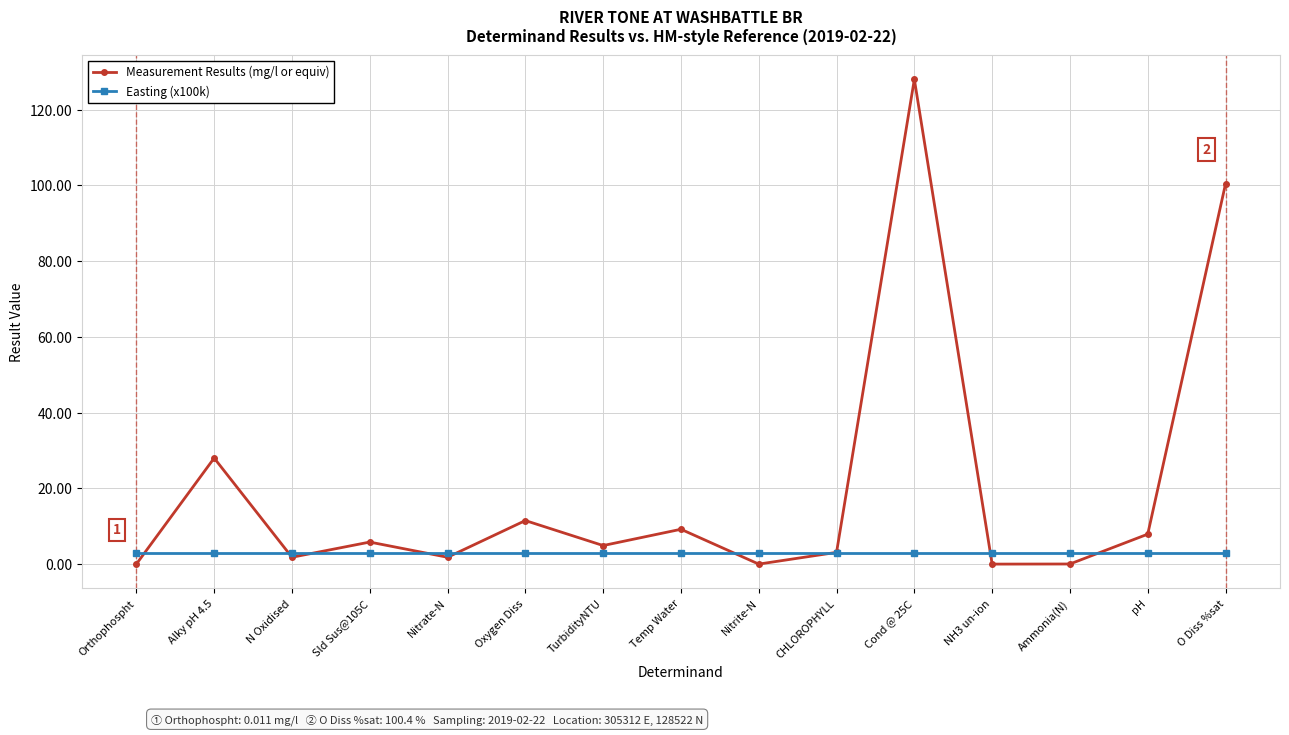

At which category does Measurement Results (mg/l or equiv) reach its first local valley?

N Oxidised